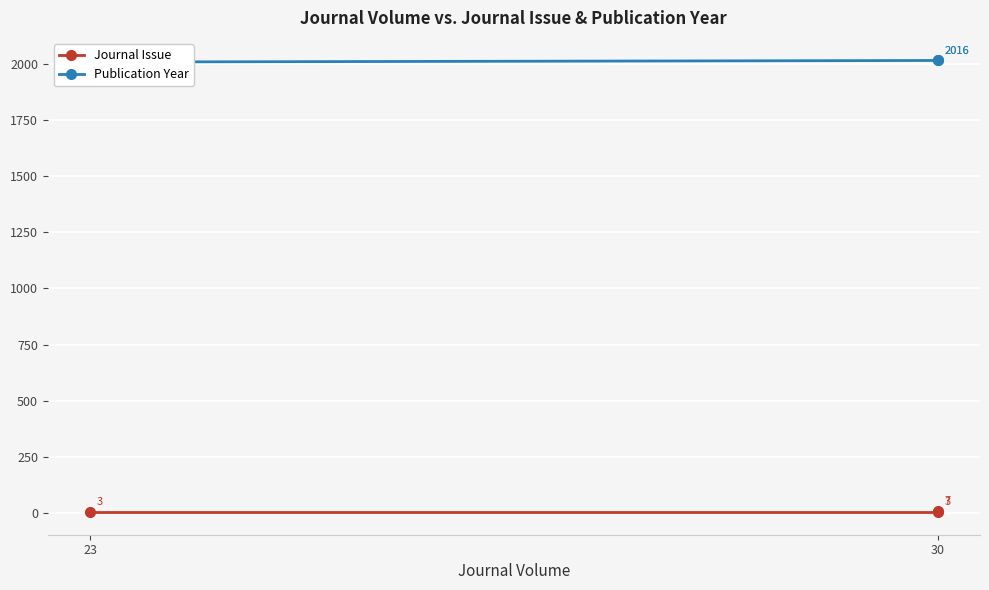

Reading left to right, extract all data points from this chart.

Journal Issue: 3	3	7
Publication Year: 2009	2016	2016